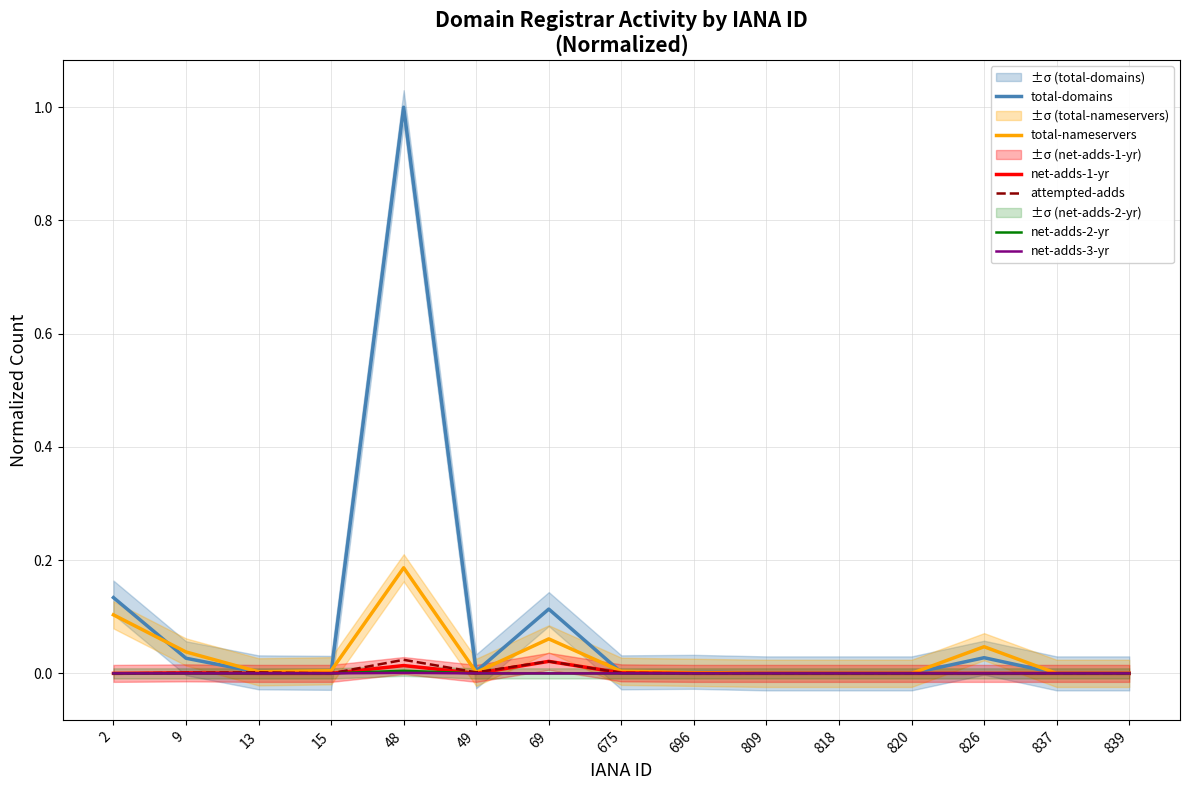

Does the chart have visible grid lines?

Yes